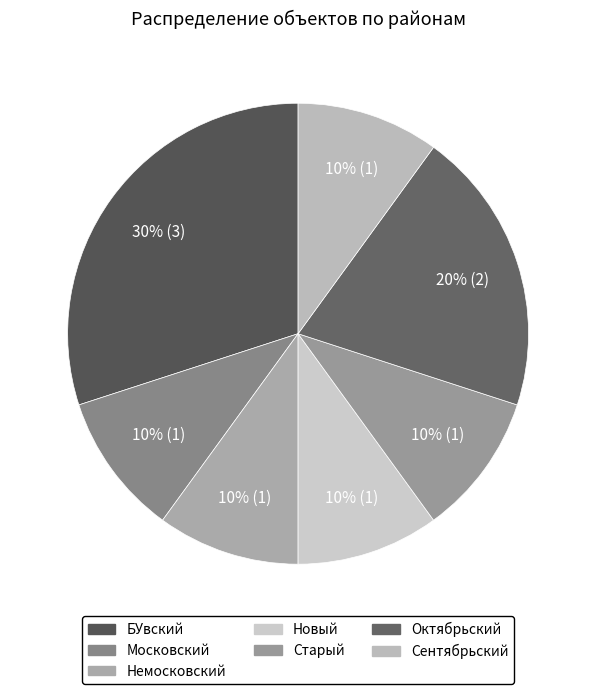

To the nearest percent, what is the average slice percentage?

14%